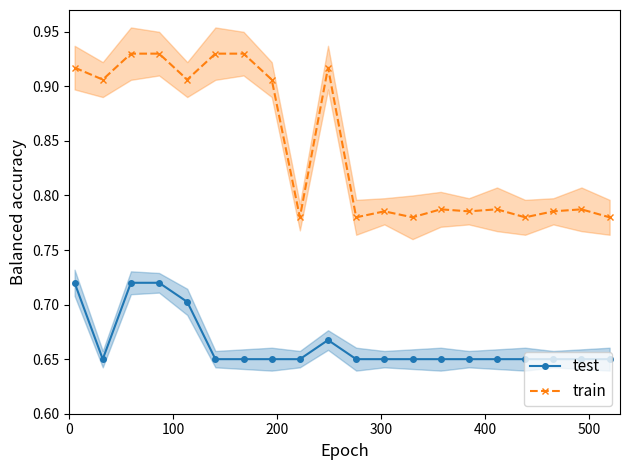

True or false: test and train intersect in this chart.

False